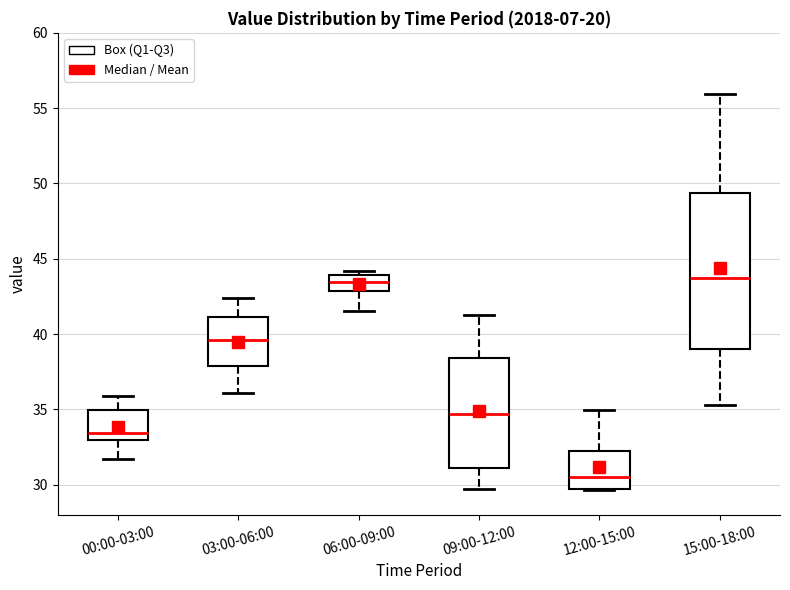

Reading left to right, read every box against the y-axis: the position of its median line, the range the box covers, and the ends of its whiskers. The values are not printed on the chart, so give them approximately, as read against the axis.

00:00-03:00: median 33.5, box 33.0 to 35.0, whiskers 31.5 to 36.0
03:00-06:00: median 39.5, box 38.0 to 41.0, whiskers 36.0 to 42.5
06:00-09:00: median 43.5, box 43.0 to 44.0, whiskers 41.5 to 44.0 (just above the box's upper edge)
09:00-12:00: median 34.5, box 31.0 to 38.5, whiskers 30.0 to 41.5
12:00-15:00: median 30.5, box 29.5 to 32.0, whiskers 29.5 to 35.0
15:00-18:00: median 43.5, box 39.0 to 49.5, whiskers 35.5 to 56.0